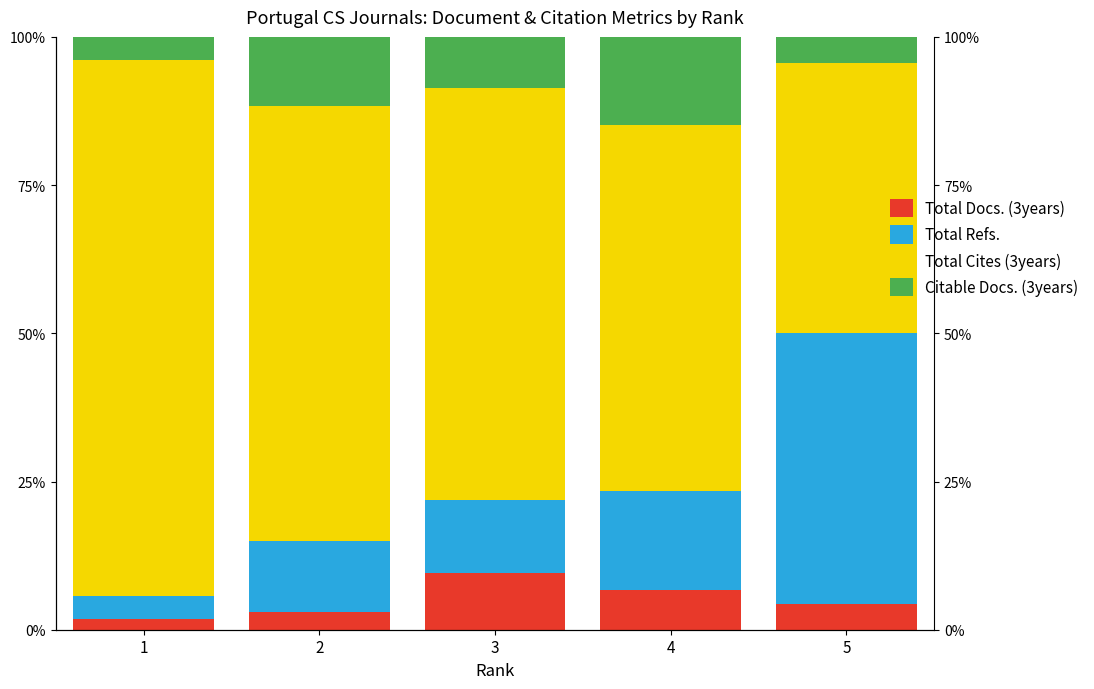

How many groups of bars are there?

5